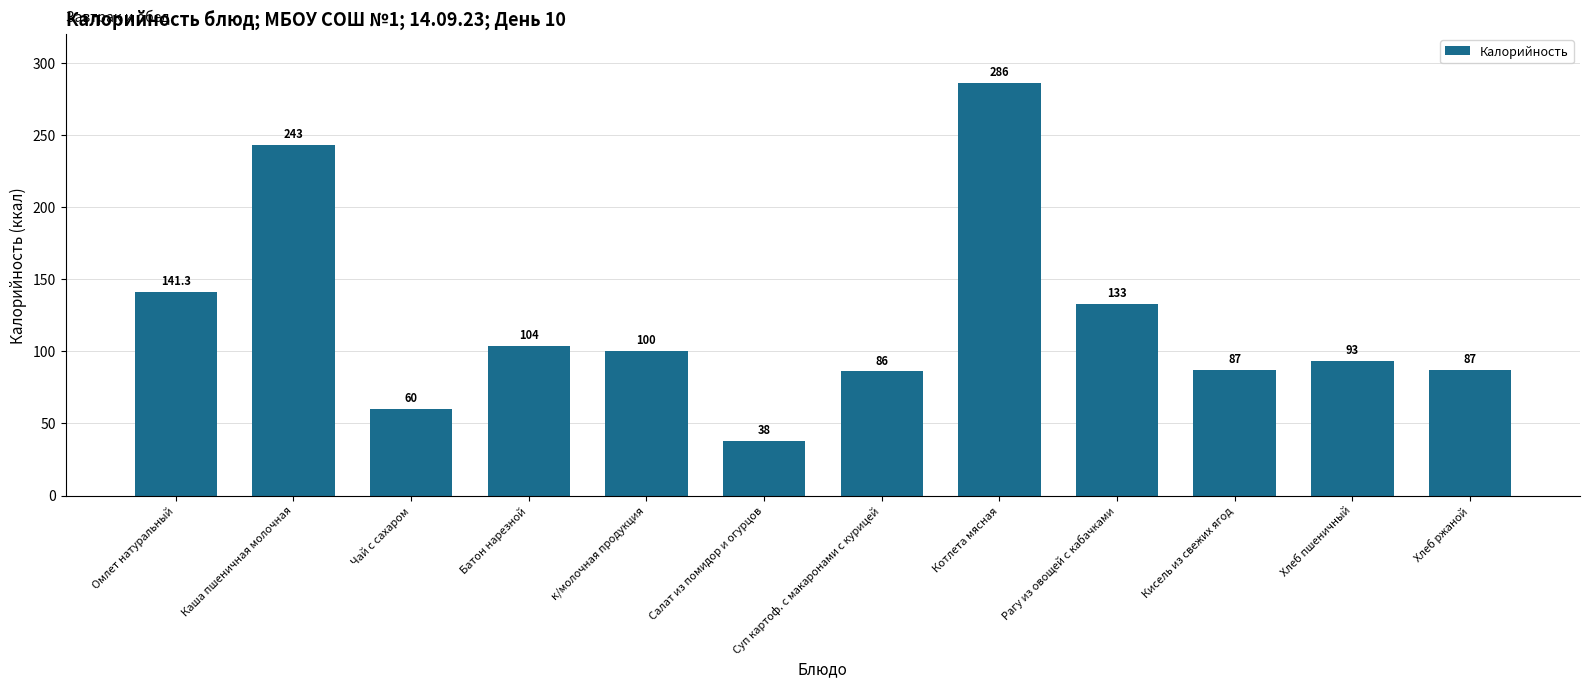

What is the smallest value displayed?

38.0